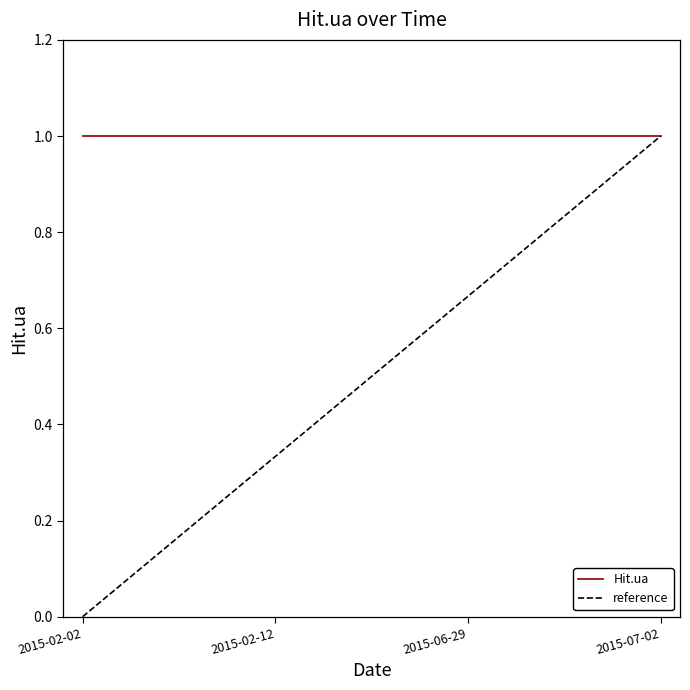

True or false: reference has a value of 0.4 at 2015-02-02.

False